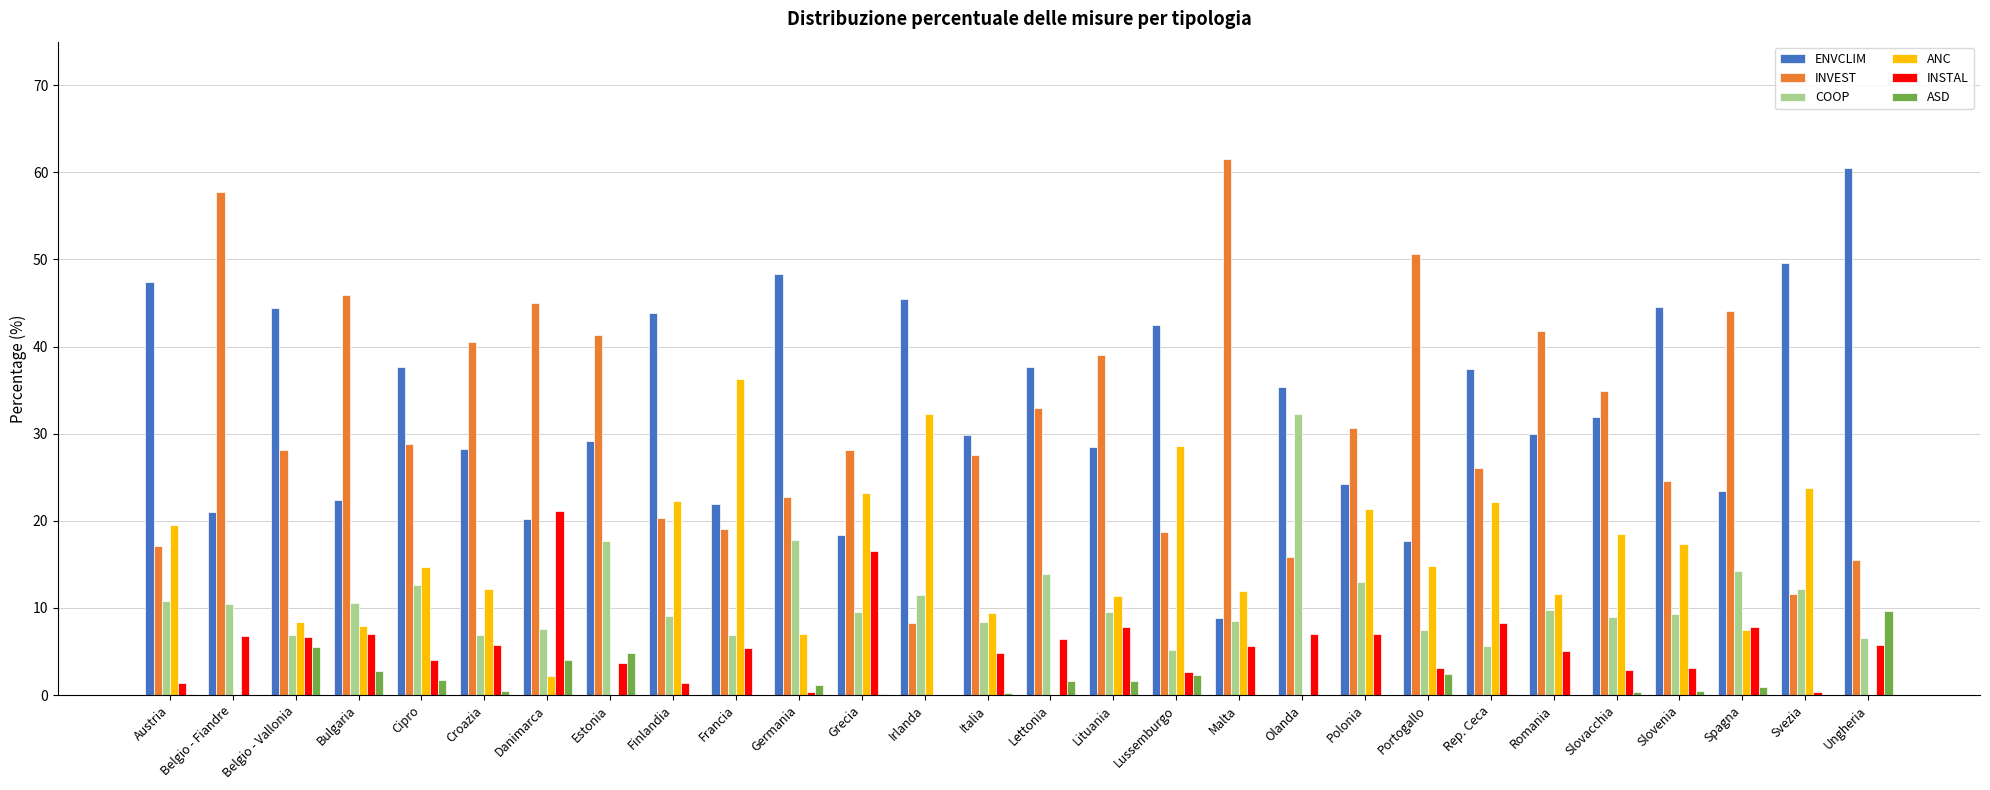

Between Irlanda and Malta, which series saw the biggest shift?

INVEST